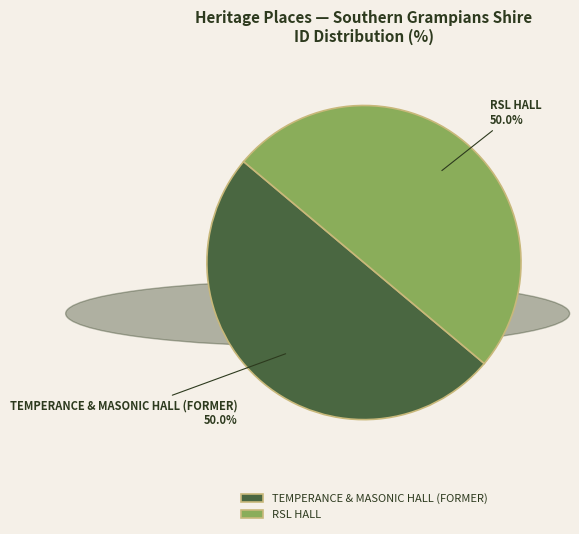

To the nearest percent, what is the combined percentage of RSL HALL and TEMPERANCE & MASONIC HALL (FORMER)?

100%